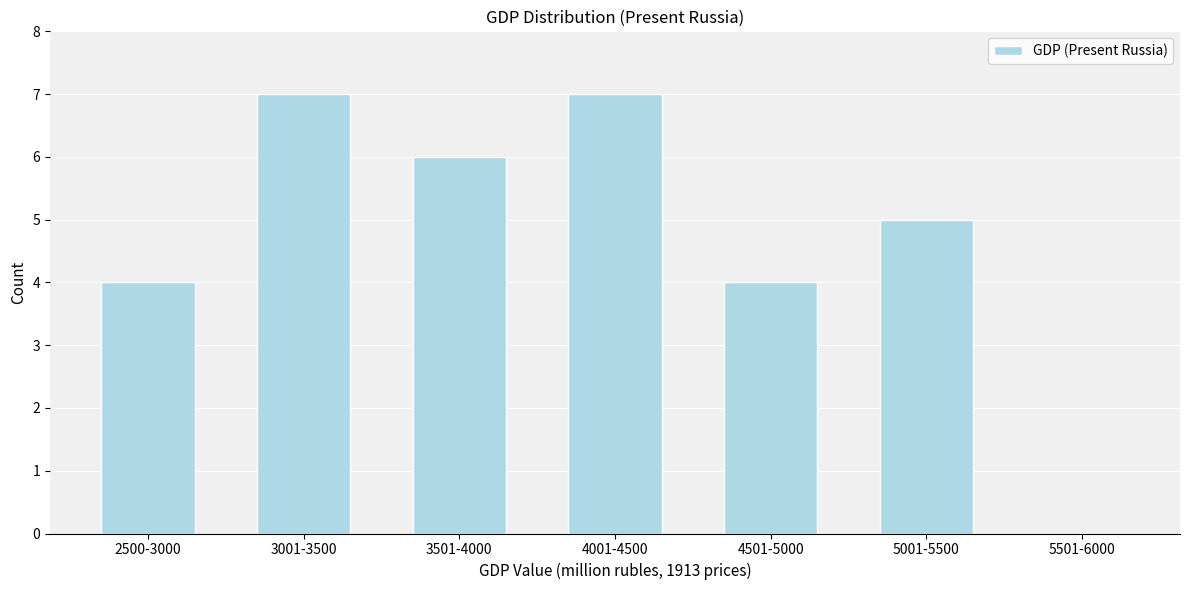

Reading right to left, what are all the values shown in this chart?

5501-6000=0	5001-5500=5	4501-5000=4	4001-4500=7	3501-4000=6	3001-3500=7	2500-3000=4